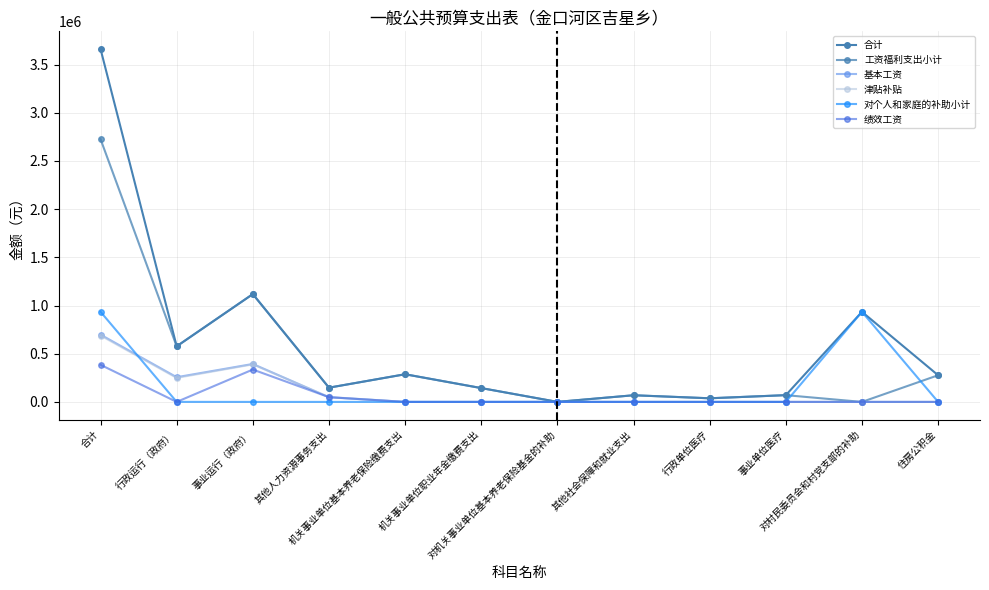

True or false: 对个人和家庭的补助小计 and 基本工资 intersect in this chart.

True